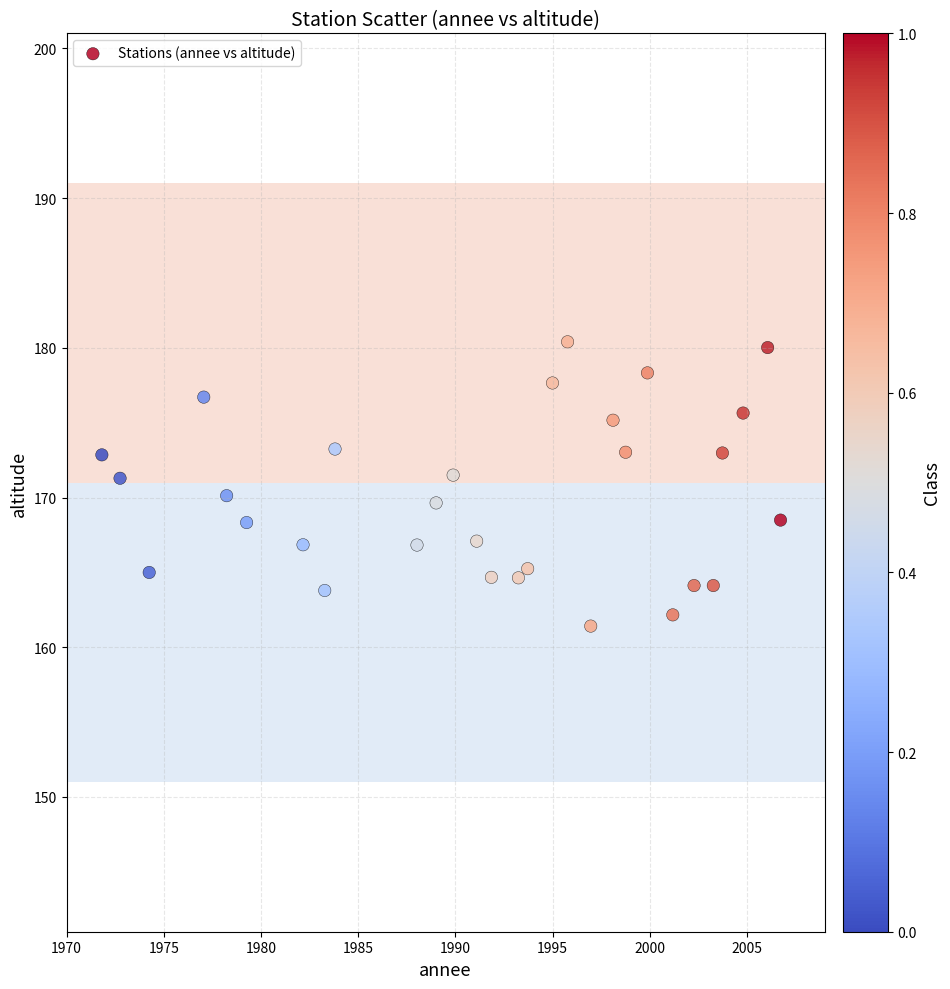

What is the range of X values (max minus min)?

34.9